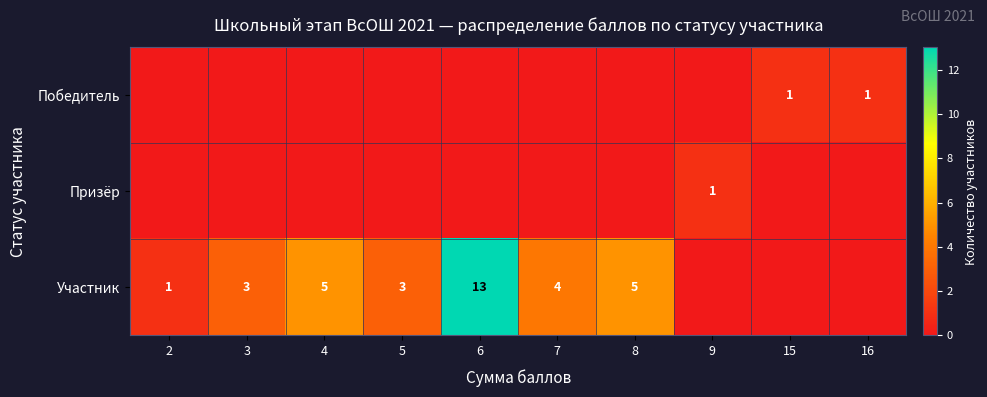

Is it true that Победитель equals 1 at 15?

True